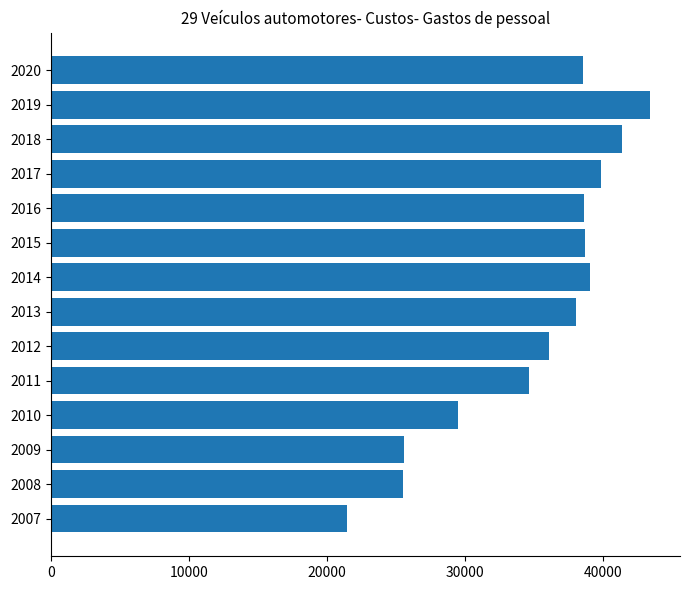

Read the value at 2018.

41407.9